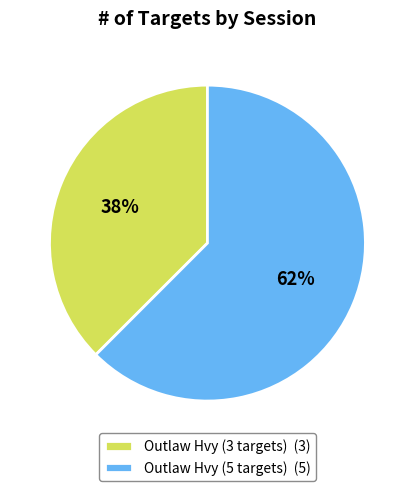

Is Outlaw Hvy (5 targets) (5) the majority of the pie?

Yes